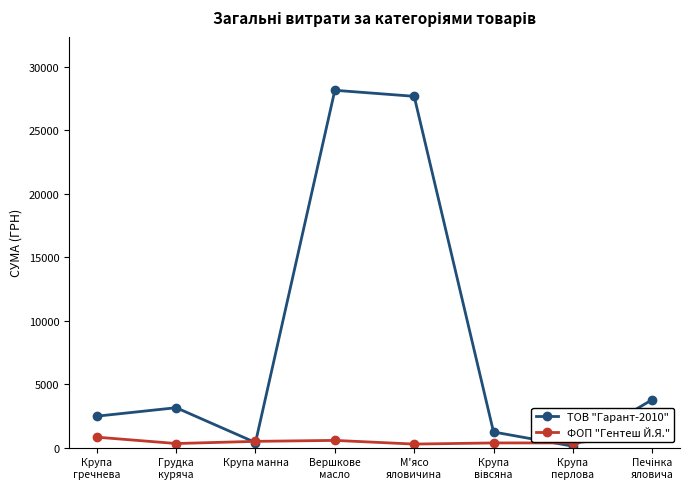

Is this an area chart (filled region under the line)?

No